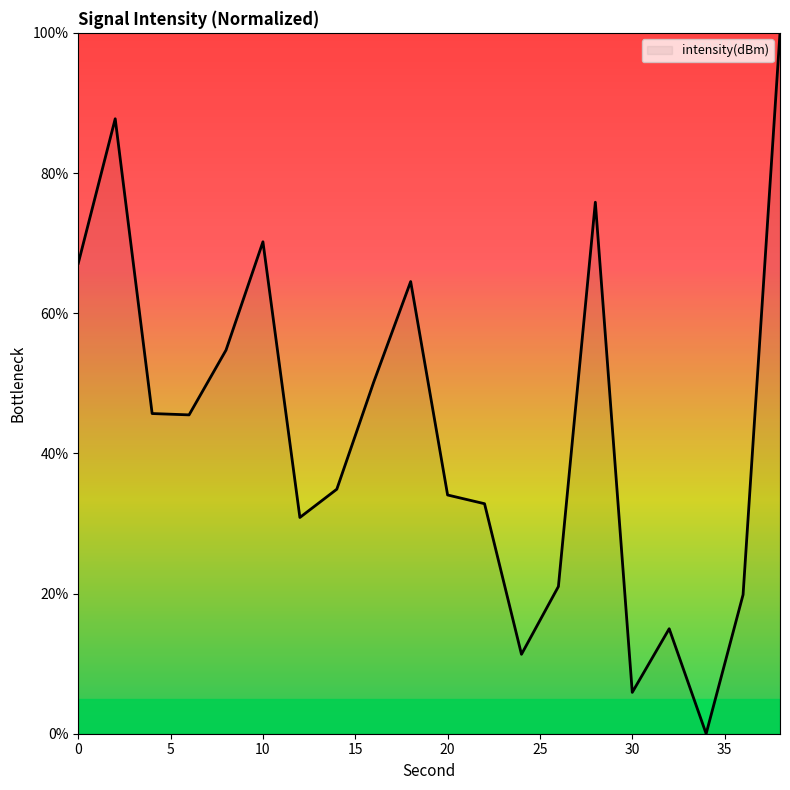

What is the difference between the maximum and minimum values?

100.0